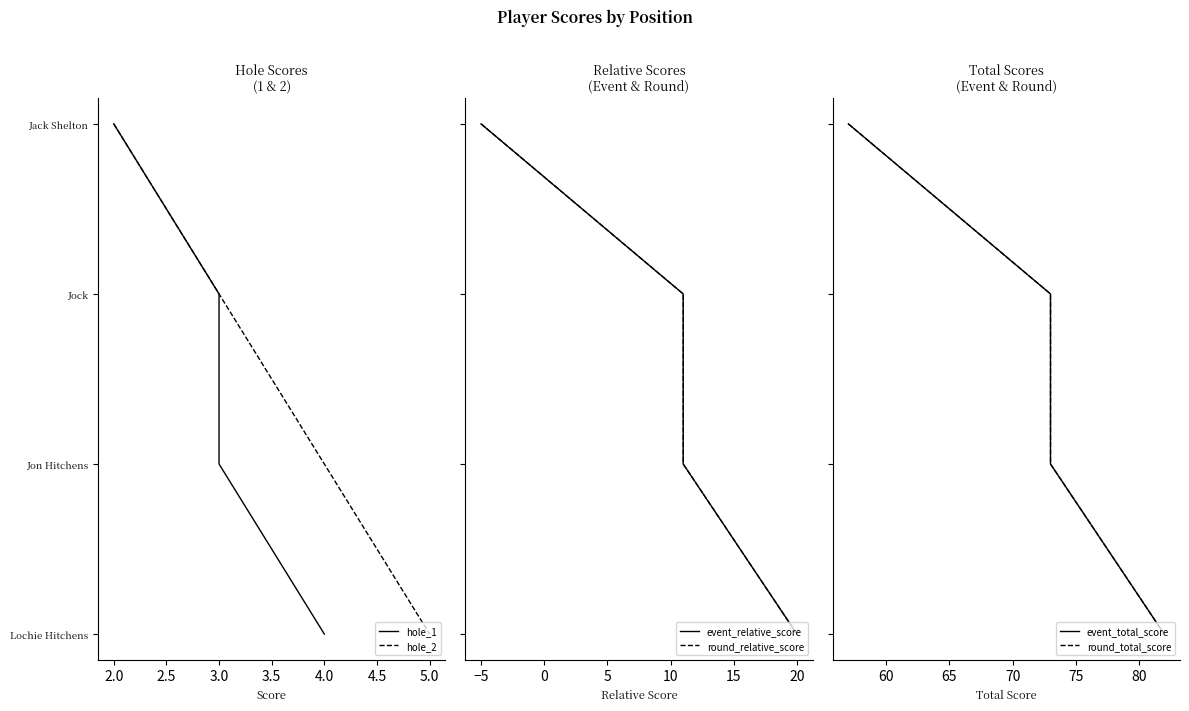

The round_total_score series shows 0 at 2.0. True or false?

False